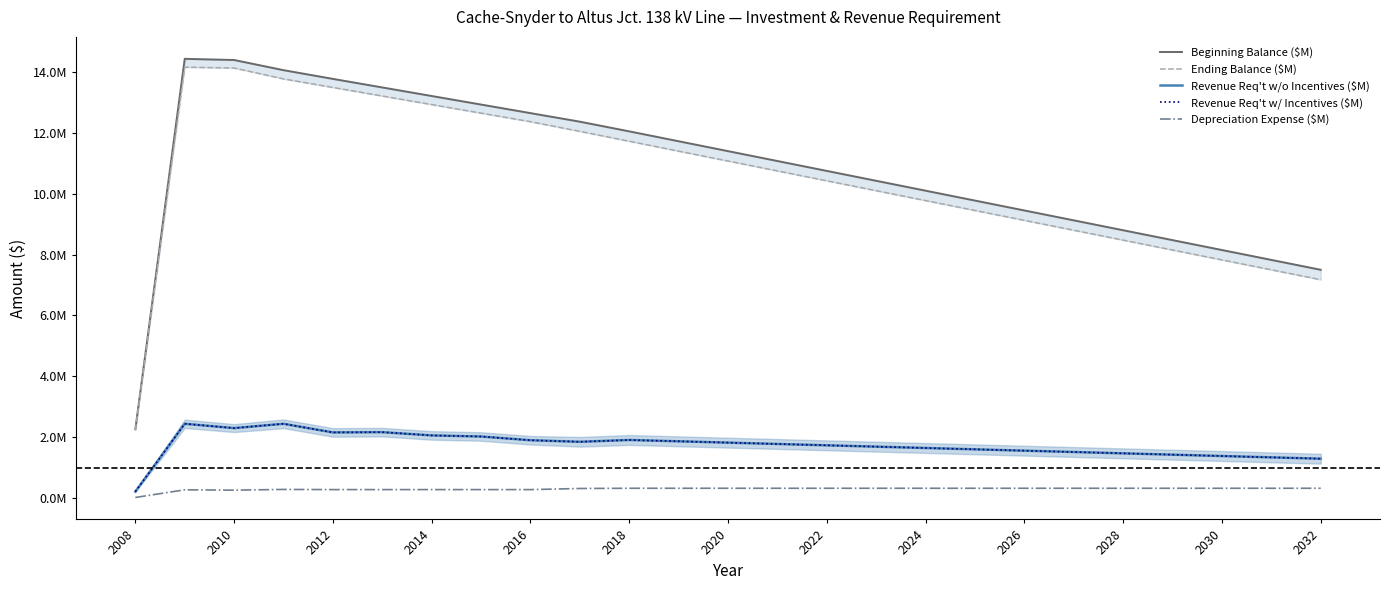

Which has a higher value, 19 or 2028?

2028